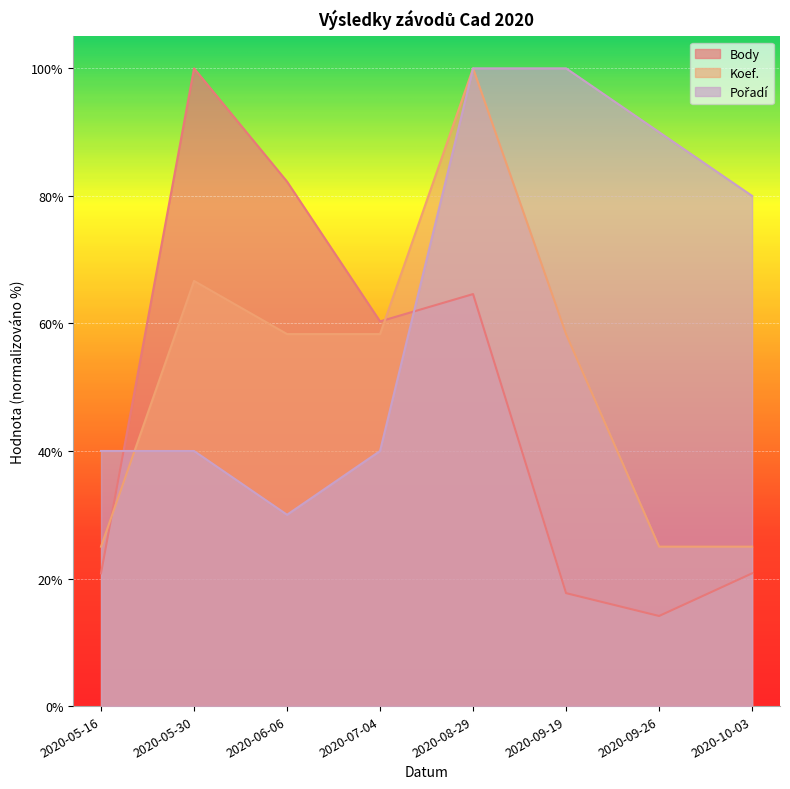

At 2020-10-03, list the series in order from largest to smallest.

Pořadí, Koef., Body